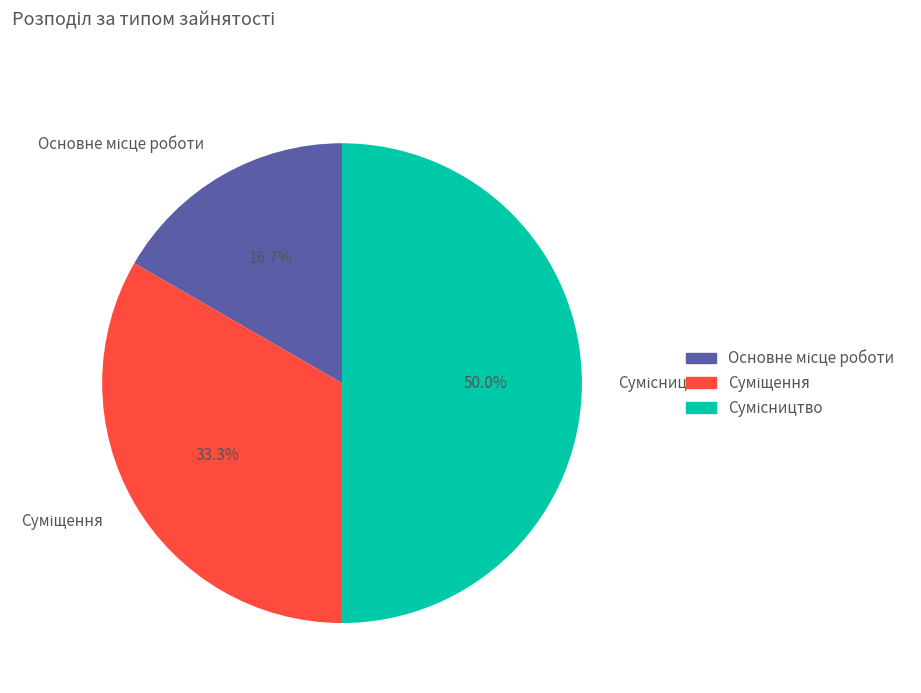

How many segments does this pie chart have?

3